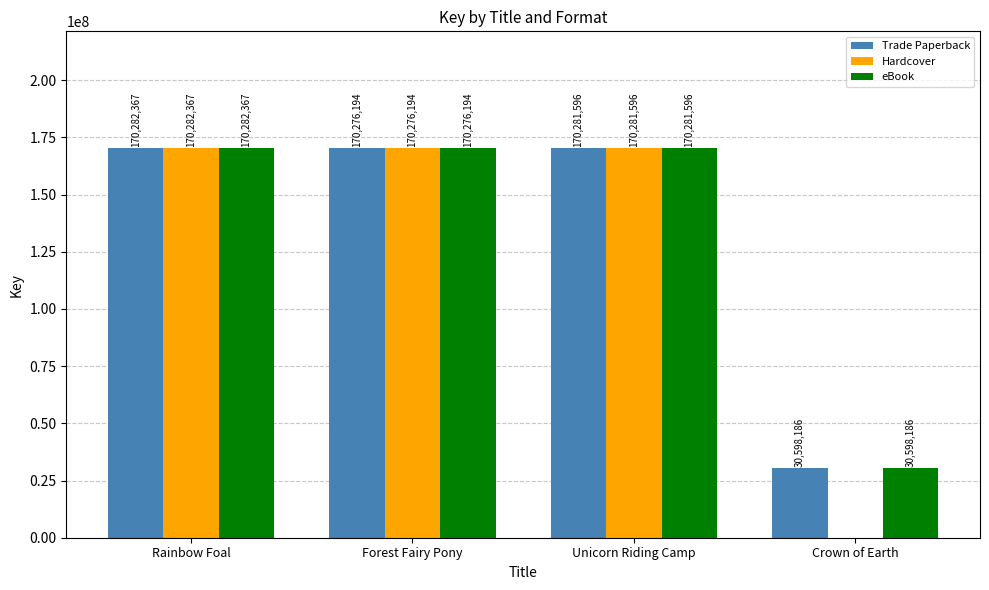

What is the average value of the Hardcover series?

127710039